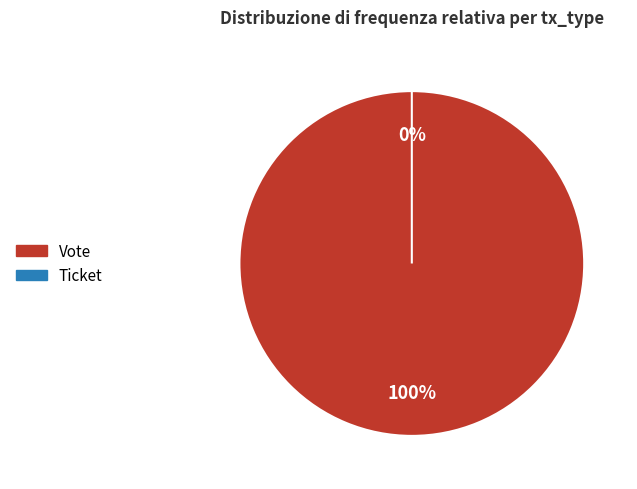

Combined, what portion of the pie is Ticket and Vote?

100.0%